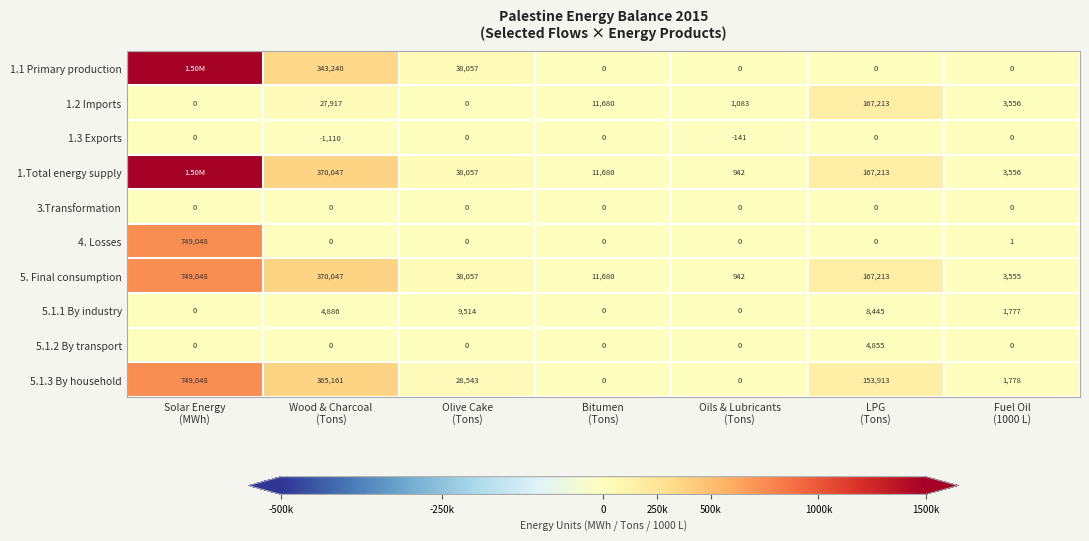

What is the minimum value shown in the chart?

-1110